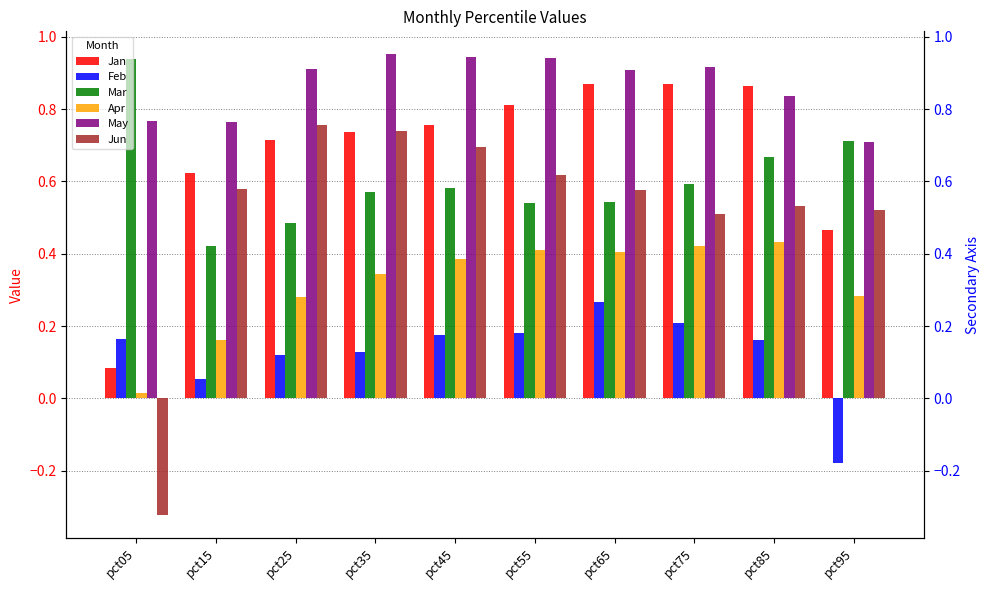

Between pct45 and pct95, which is larger?

pct45